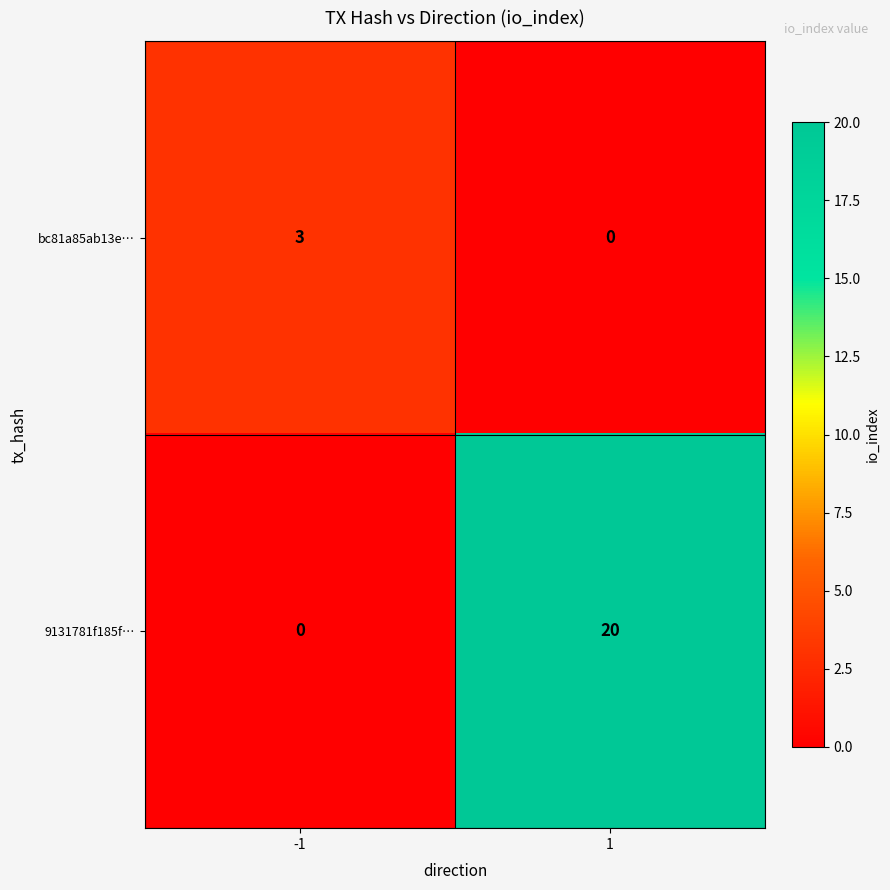

List the series in order of their peak value, highest first.

9131781f185f…, bc81a85ab13e…